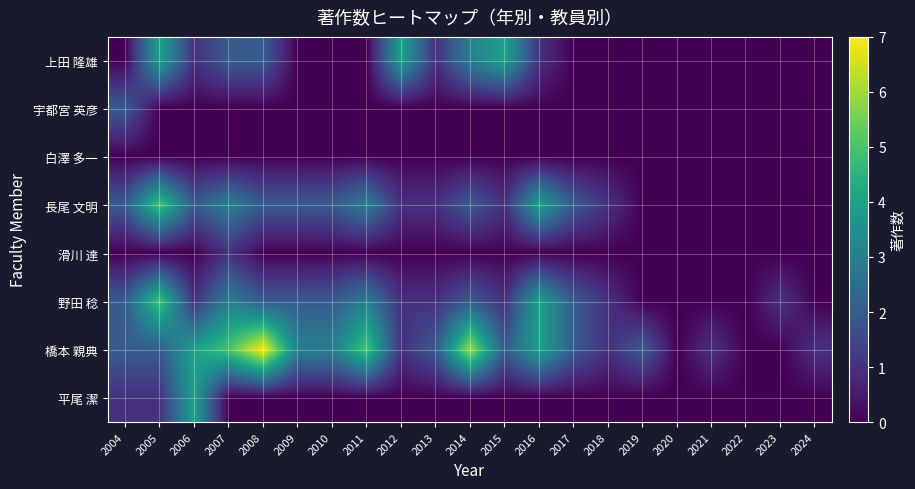

Which series has the largest range (max minus min)?

橋本 親典